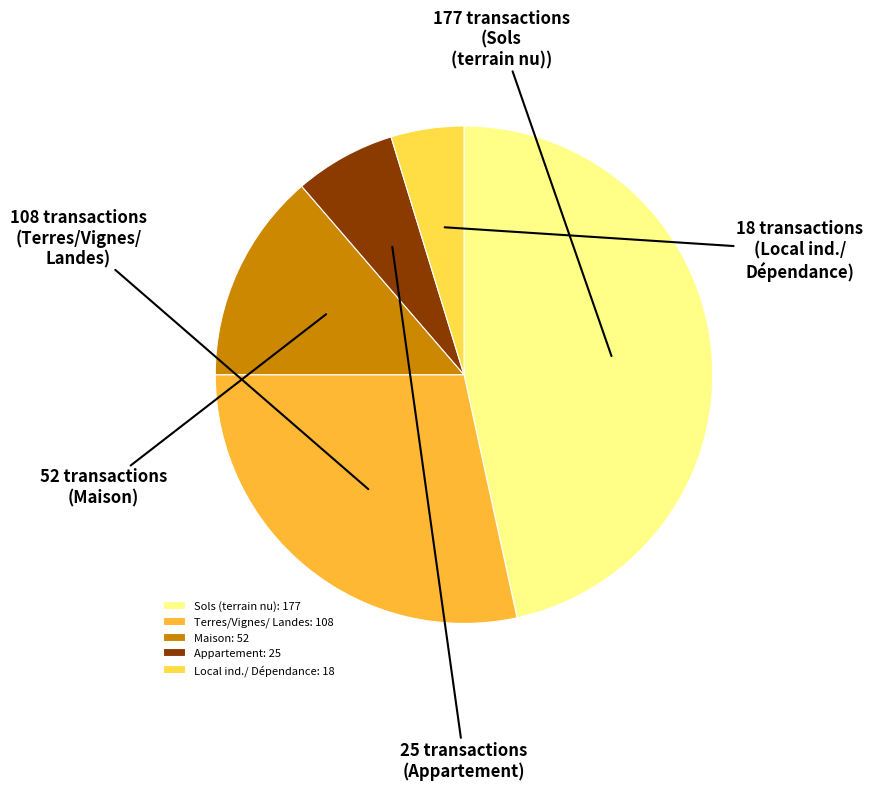

Rank the categories by value from lowest to highest.

Local ind./ Dépendance: 18, Appartement: 25, Maison: 52, Terres/Vignes/ Landes: 108, Sols (terrain nu): 177